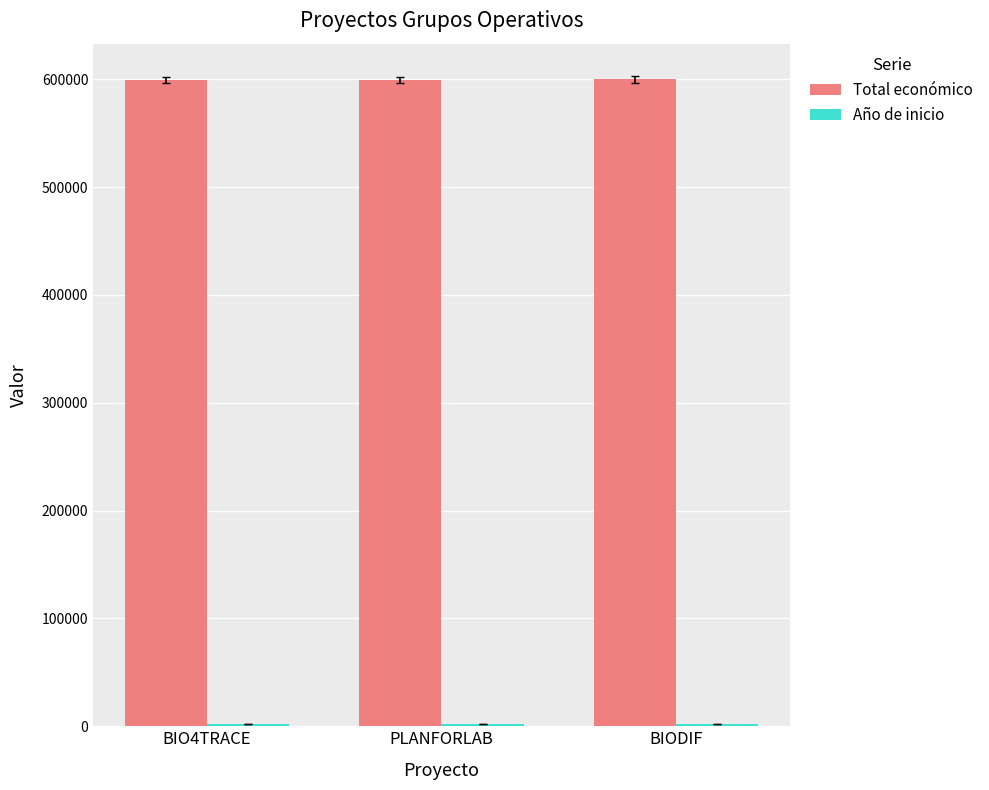

What is the label of the 2nd bar from the right?

PLANFORLAB